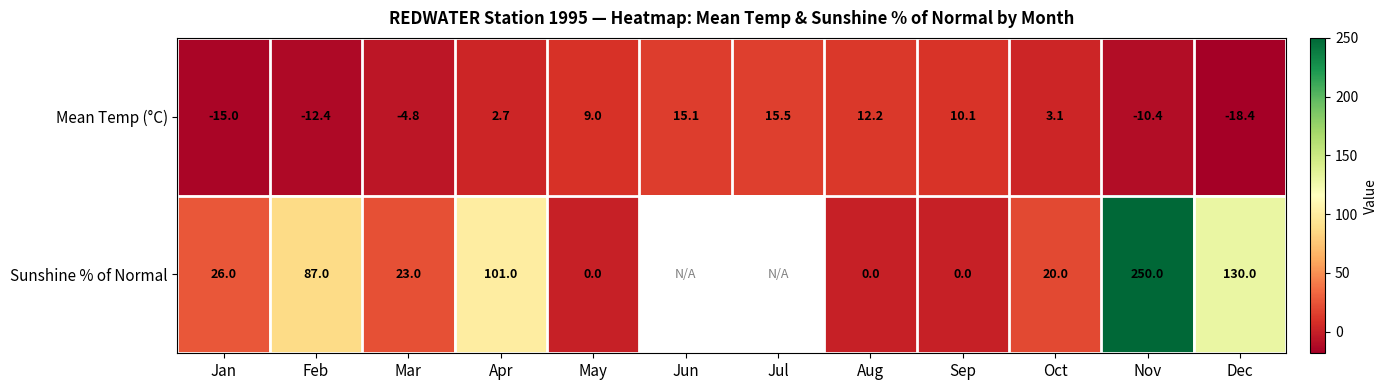

At Mar, list the series in order from smallest to largest.

Mean Temp (°C), Sunshine % of Normal